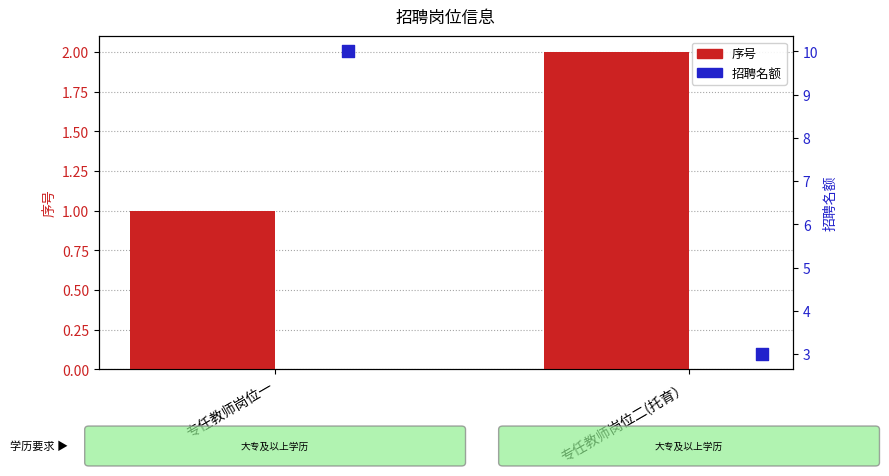

Which series contains the lowest Y value?

序号